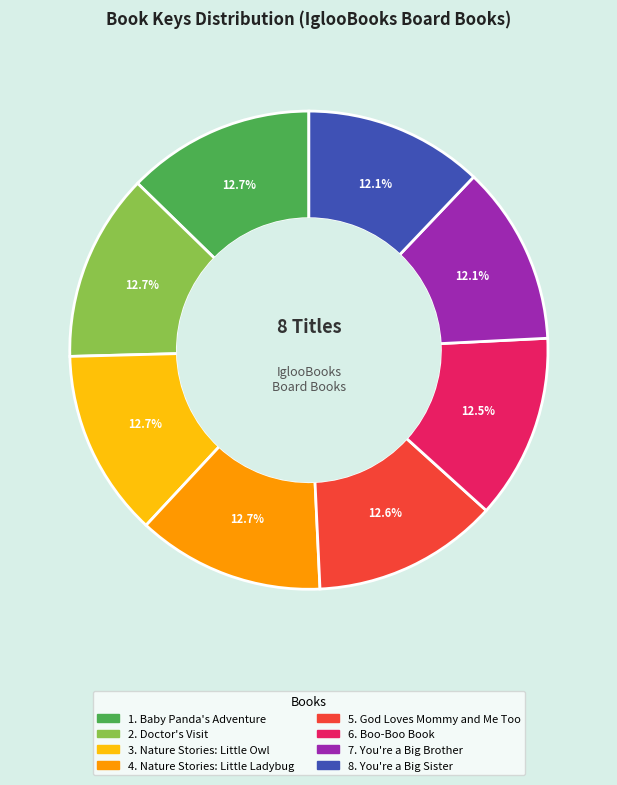

Does any single category account for the majority?

No